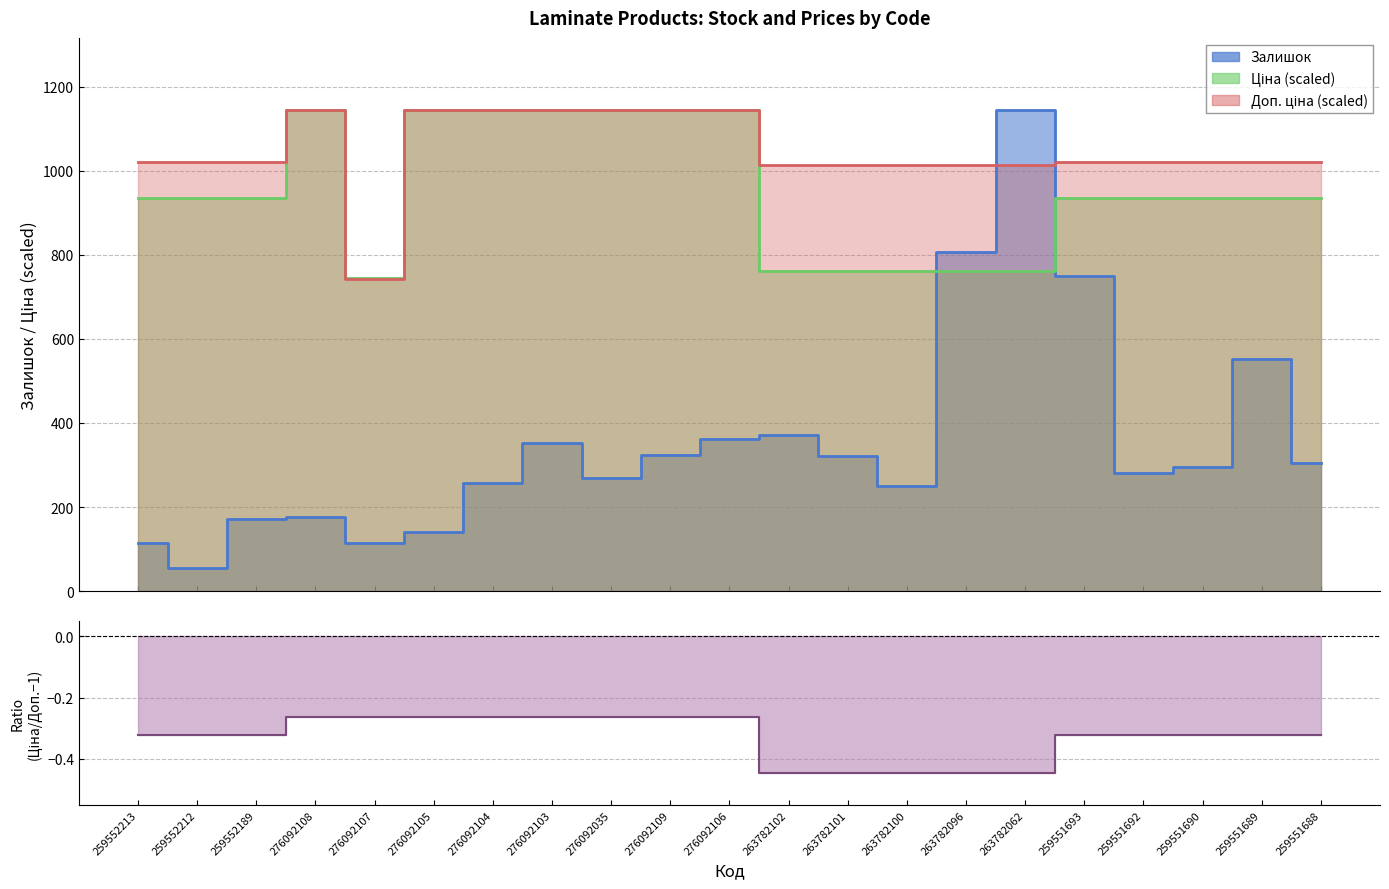

At which category does Доп. ціна reach its first local peak?

276092108